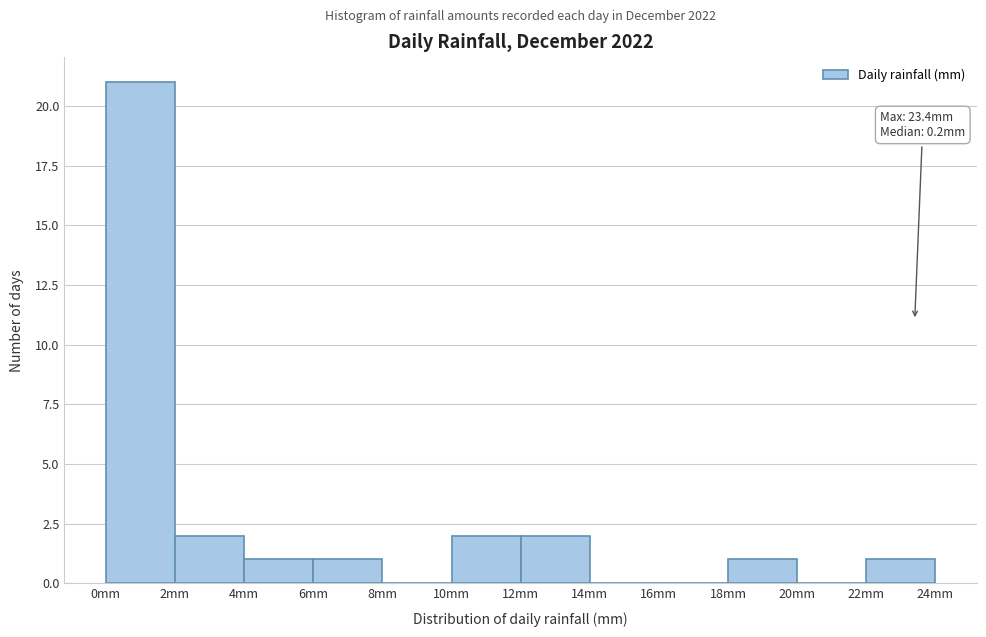

Which range on the x-axis has the tallest bar?

0 to 2